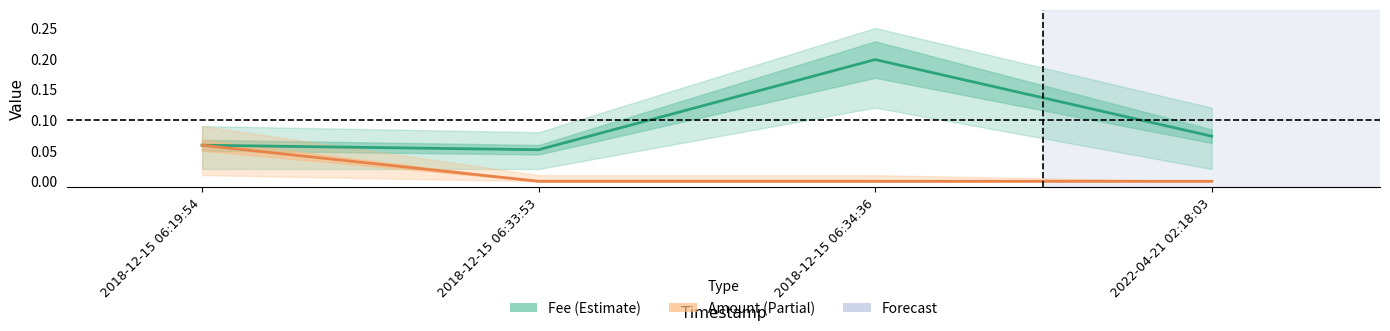

Reading left to right, extract all data points from this chart.

Fee: 0.1	0.1	0.2	0.1
Amount: 0.1	0.0	0.0	0.0